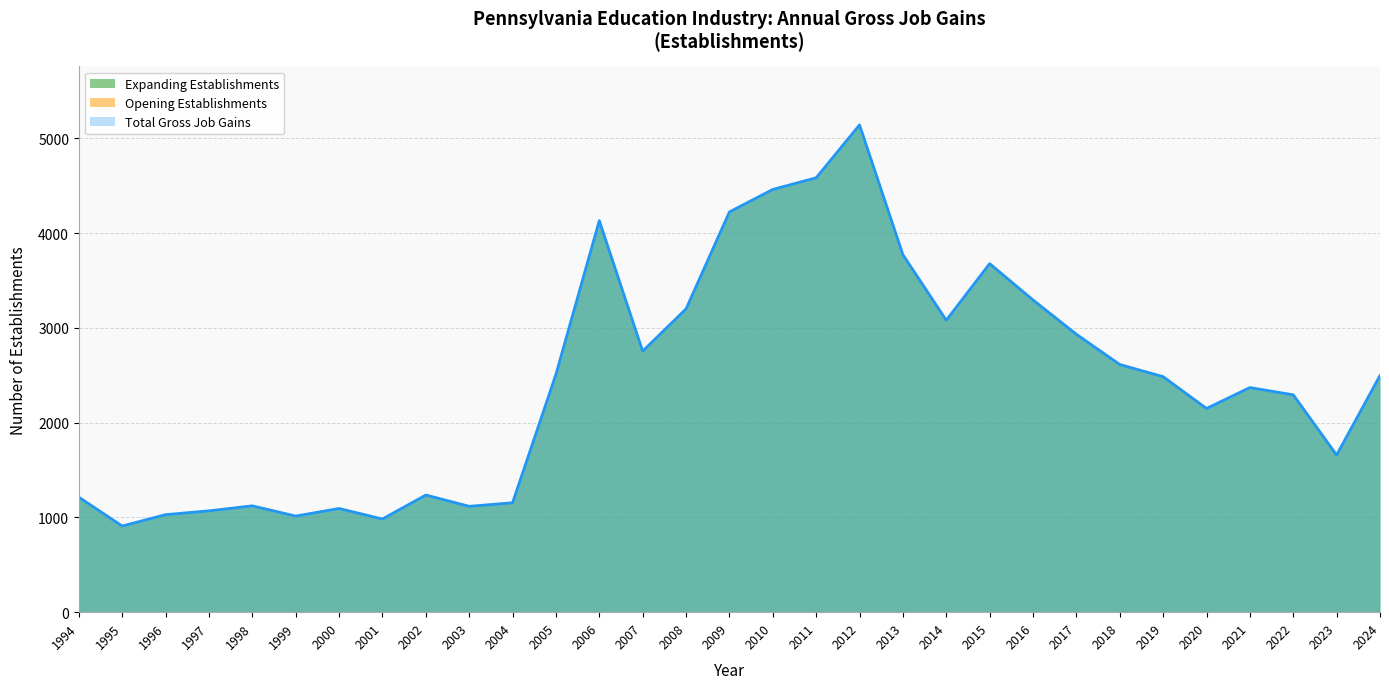

What is the difference between the Expanding Establishments values at 2013 and 1997?

2703